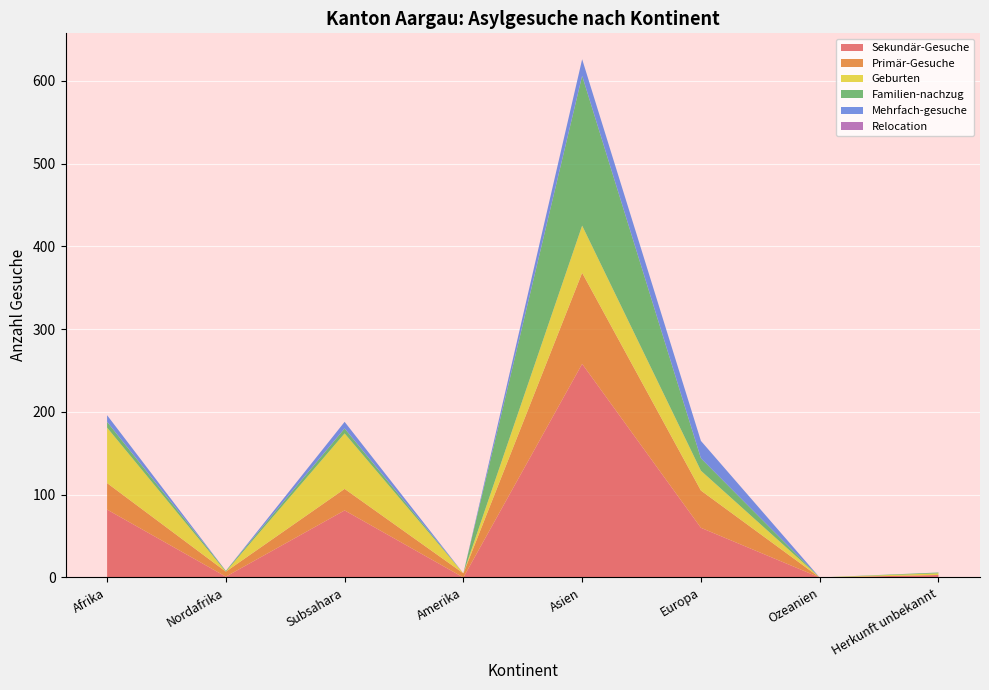

Reading left to right, transcribe all the data shown in this chart.

Sekundär-Gesuche: 82	1	81	0	258	60	0	3
Primär-Gesuche: 32	6	26	5	110	45	0	0
Geburten: 67	0	67	0	57	24	0	2
Familien-nachzug: 7	1	6	0	181	15	0	1
Mehrfach-gesuche: 8	0	8	0	20	21	0	0
Relocation: 0	0	0	0	0	0	0	0